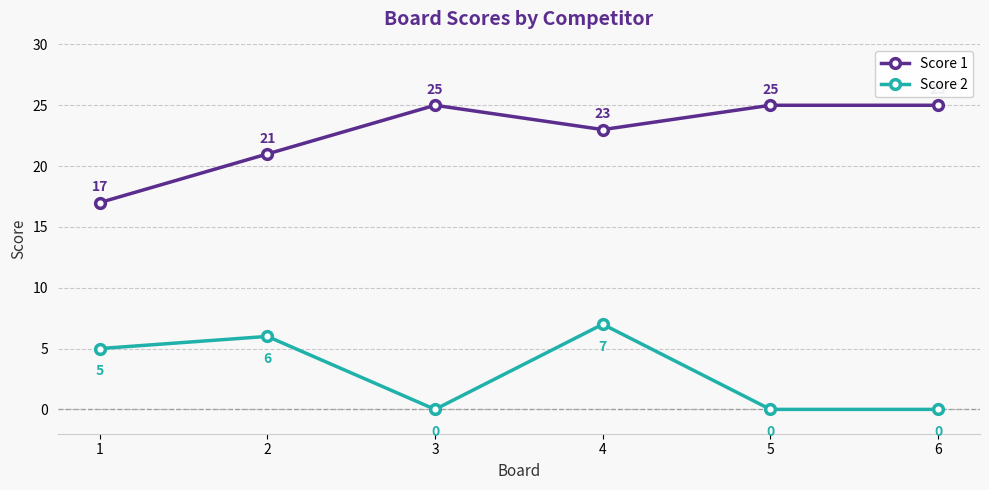

Is it true that Score 2 equals 2 at 5?

False